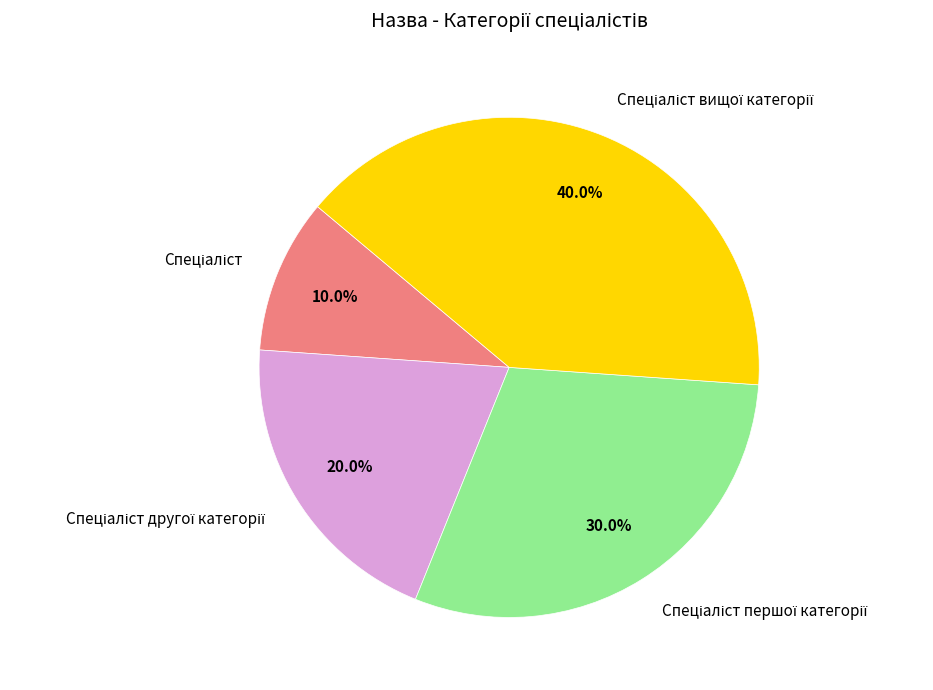

Is there any slice that represents more than half of the pie?

No